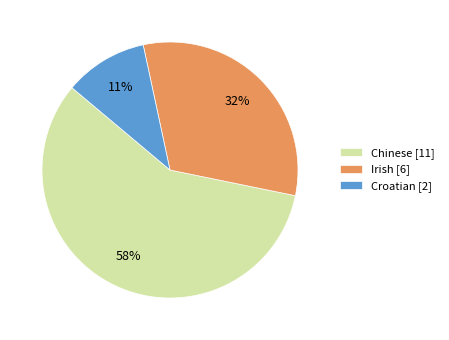

Count the number of slices in the pie.

3